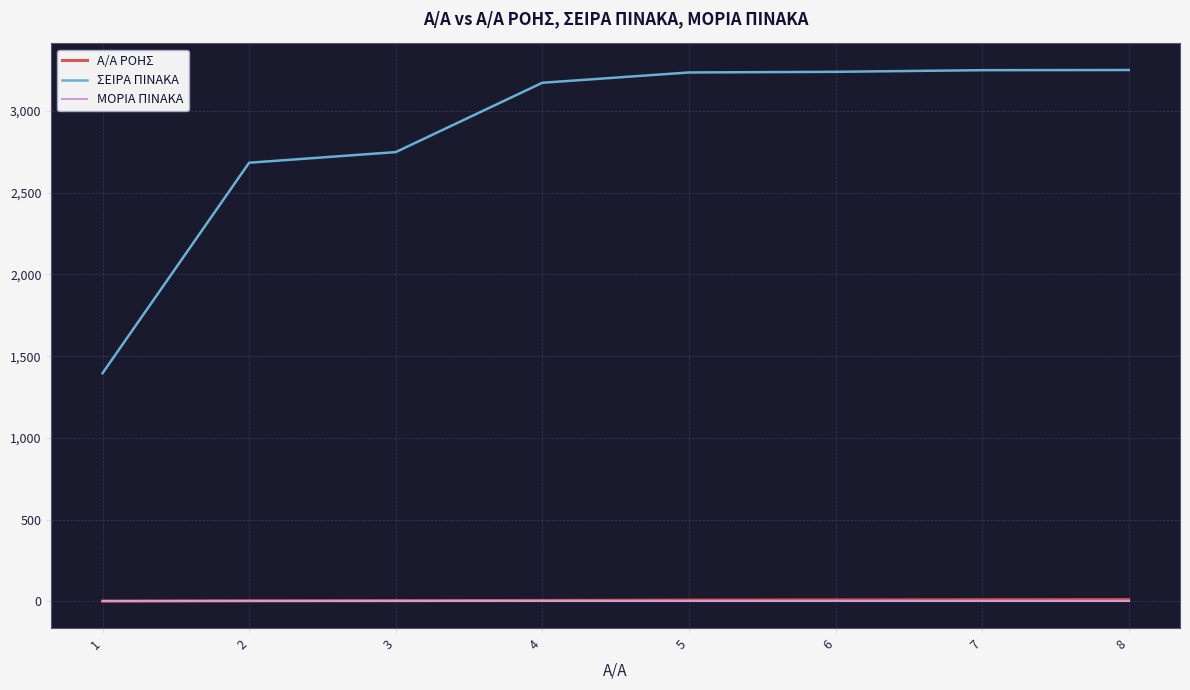

Which series has the largest range (max minus min)?

ΣΕΙΡΑ ΠΙΝΑΚΑ